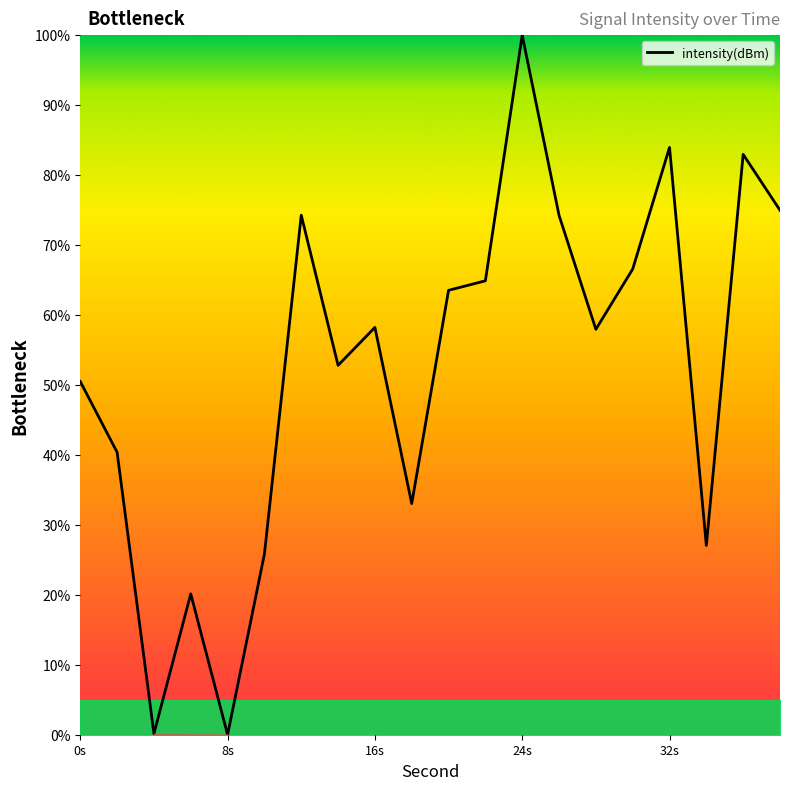

What is the difference between the maximum and minimum values?

100.0